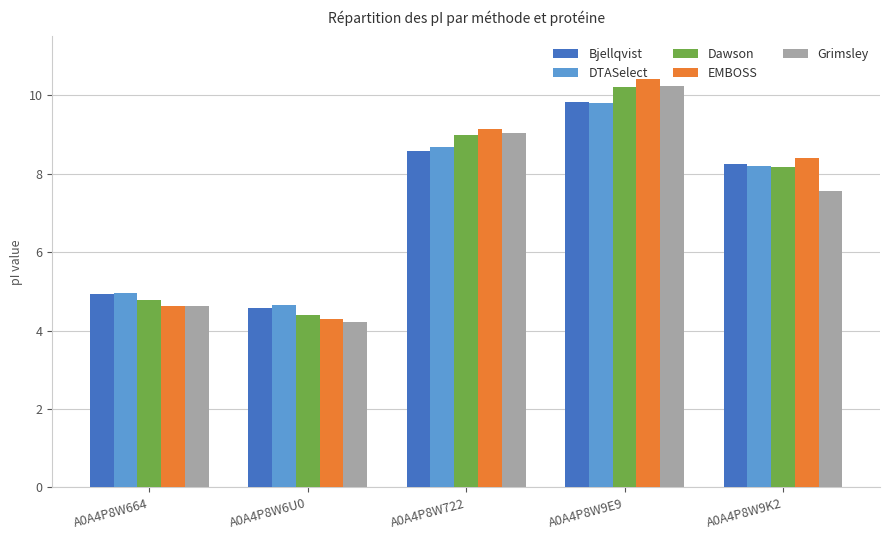

What is the label of the 2nd bar from the left?

A0A4P8W6U0